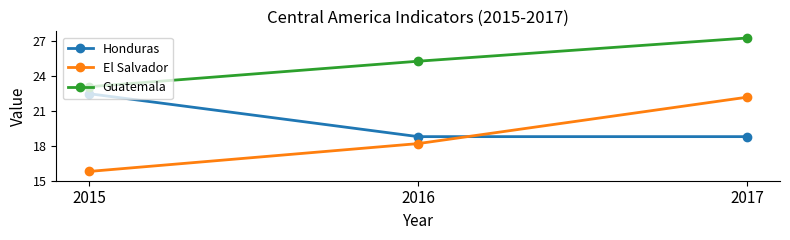

Rank the series at 2017 from highest to lowest value.

Guatemala, El Salvador, Honduras